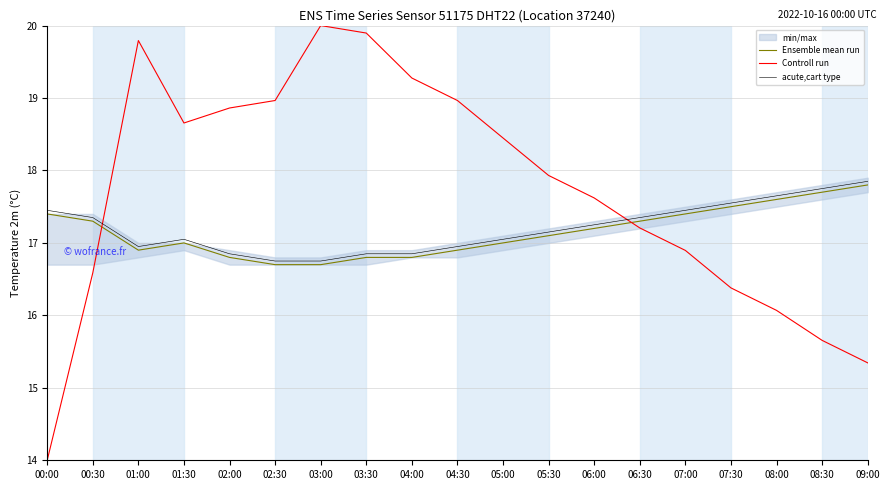

Is it true that acute,cart type equals 11.2 at 04:30?

False